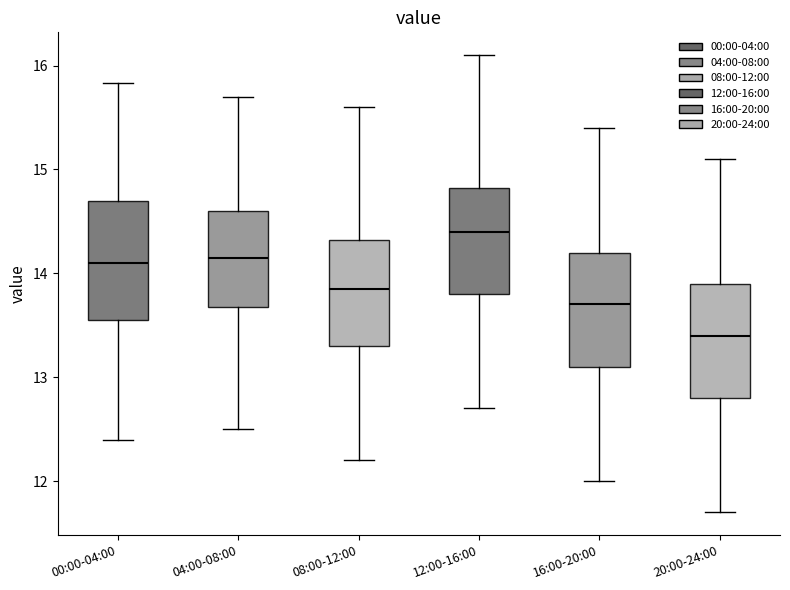

Reading left to right, transcribe this box plot: for each box, give where its median line is, the range the box spans, and where its two whiskers end, as read against the y-axis. The values are not printed on the chart, so give them approximately, as read against the axis.

00:00-04:00: median 14.1, box 13.6 to 14.7, whiskers 12.4 to 15.8
04:00-08:00: median 14.2, box 13.7 to 14.6, whiskers 12.5 to 15.7
08:00-12:00: median 13.9, box 13.3 to 14.3, whiskers 12.2 to 15.6
12:00-16:00: median 14.4, box 13.8 to 14.8, whiskers 12.7 to 16.1
16:00-20:00: median 13.7, box 13.1 to 14.2, whiskers 12.0 to 15.4
20:00-24:00: median 13.4, box 12.8 to 13.9, whiskers 11.7 to 15.1